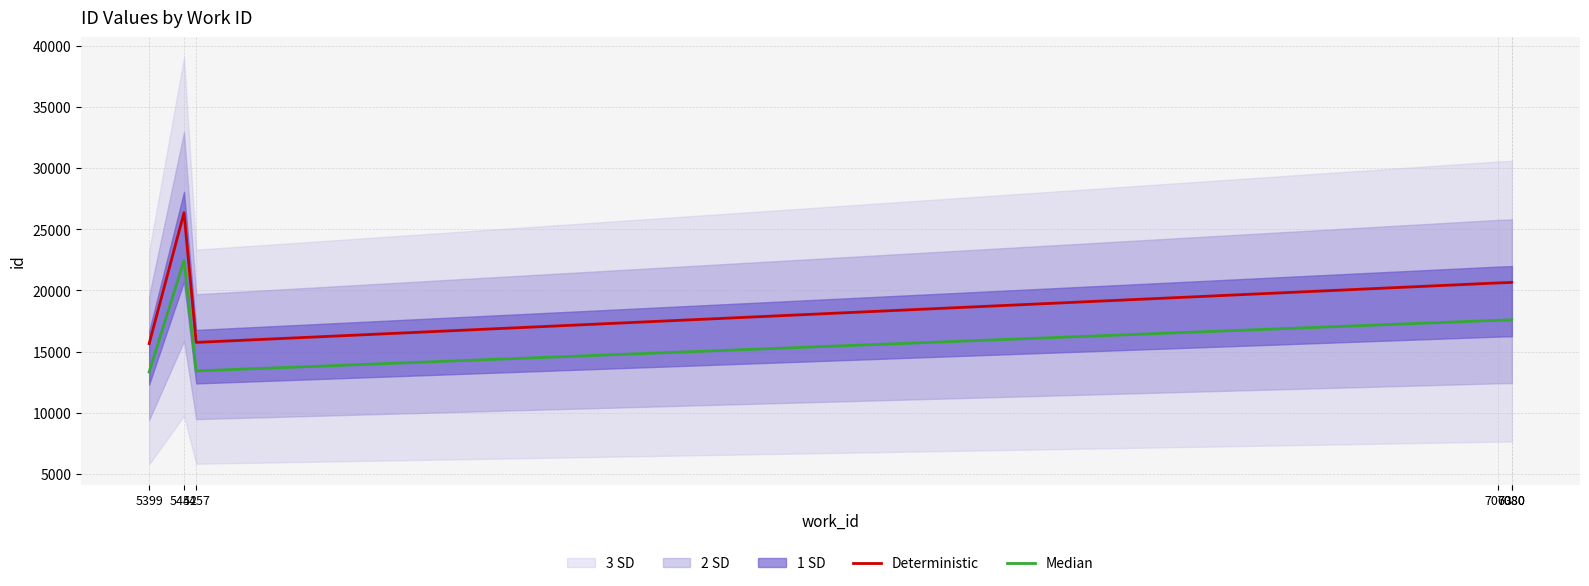

In Median, how many points are higher than both neighbors (excluding endpoints)?

1